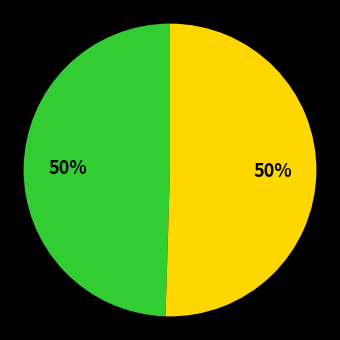

To the nearest percent, what is the average slice percentage?

50%